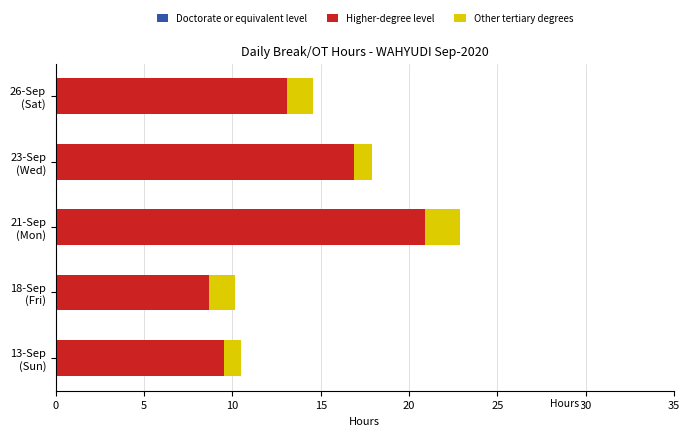

What is the difference between the second highest and second lowest values in the Higher-degree level series?

7.4